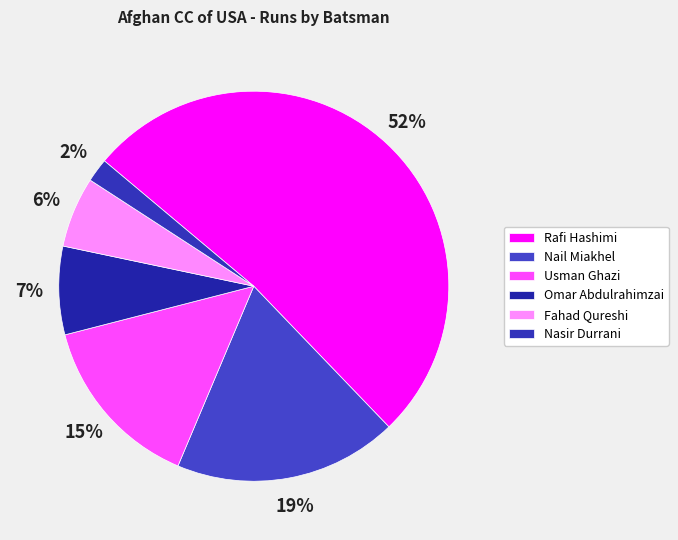

What portion of the pie excludes Nail Miakhel?

81.5%